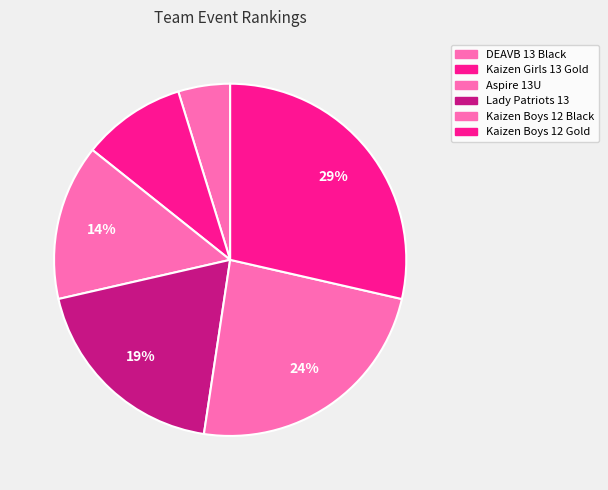

How many segments does this pie chart have?

6